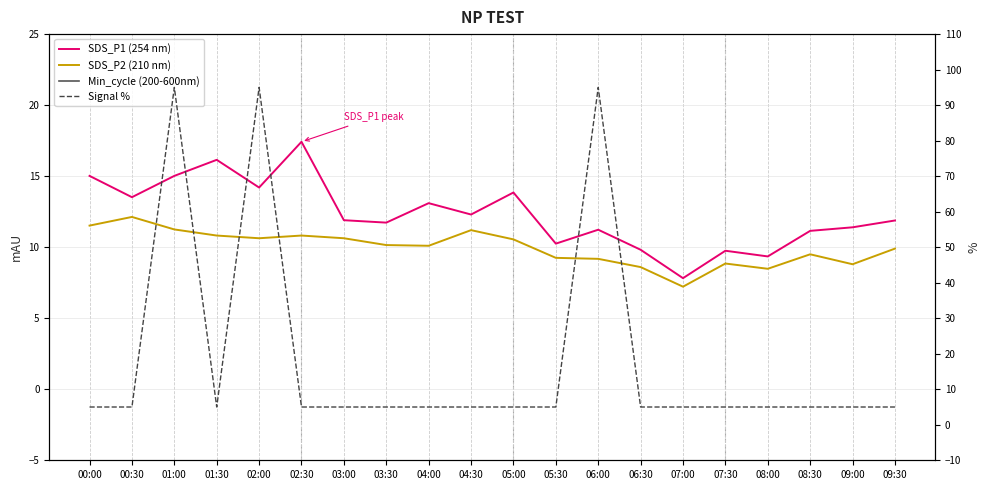

What is the total value across all series at 02:30?

61.2